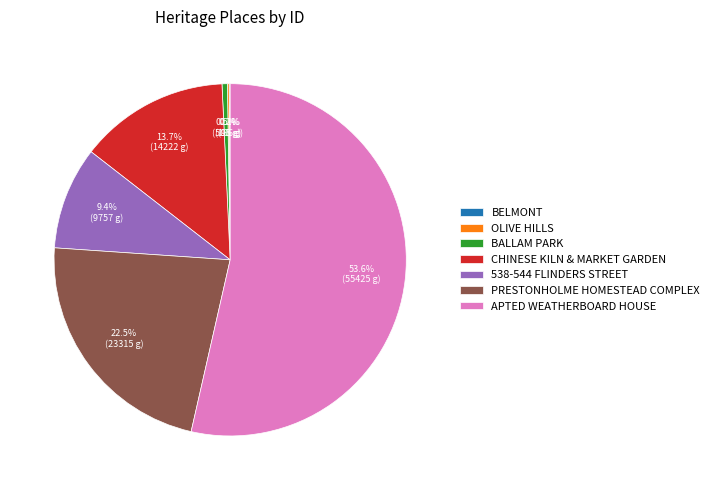

Which category has the biggest portion of the pie?

APTED WEATHERBOARD HOUSE